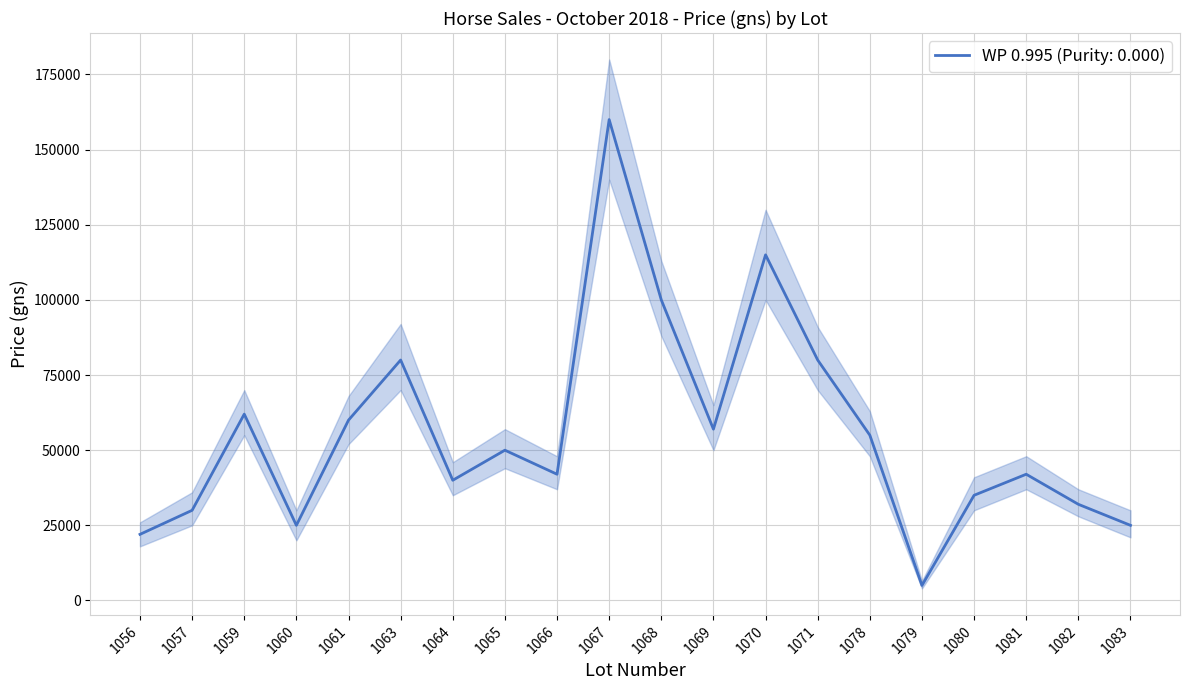

The value of lower at 1068 is 88000. True or false?

True